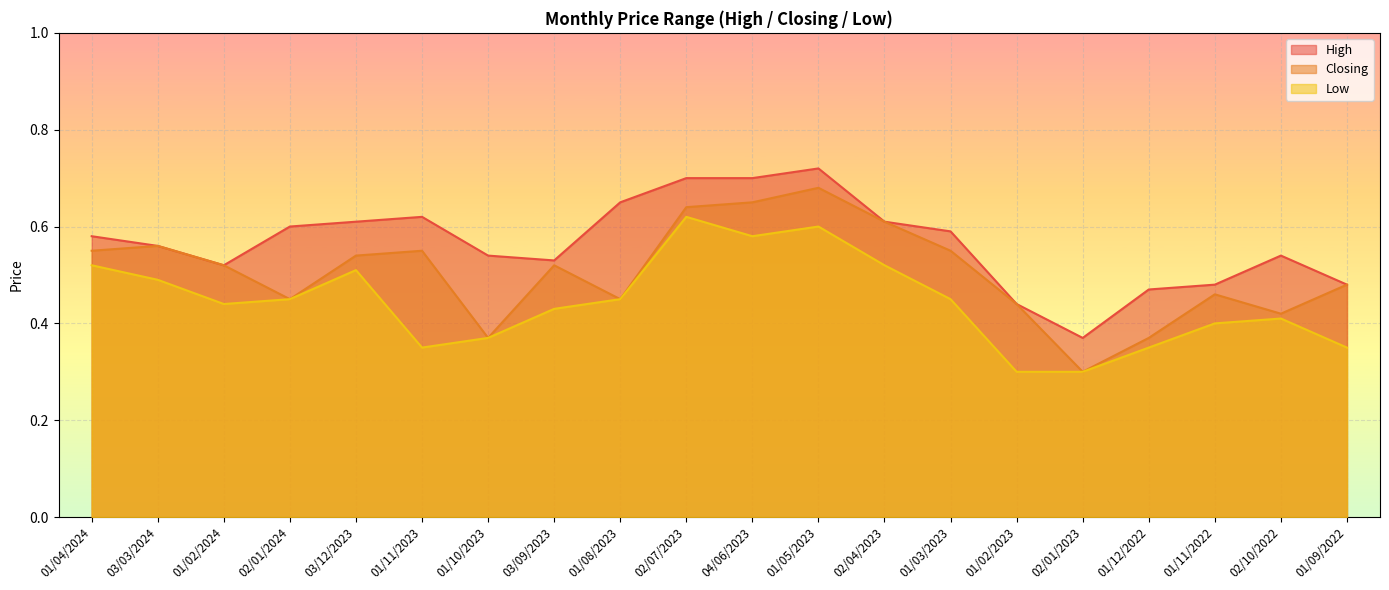

At which category does Low reach its first local peak?

03/12/2023